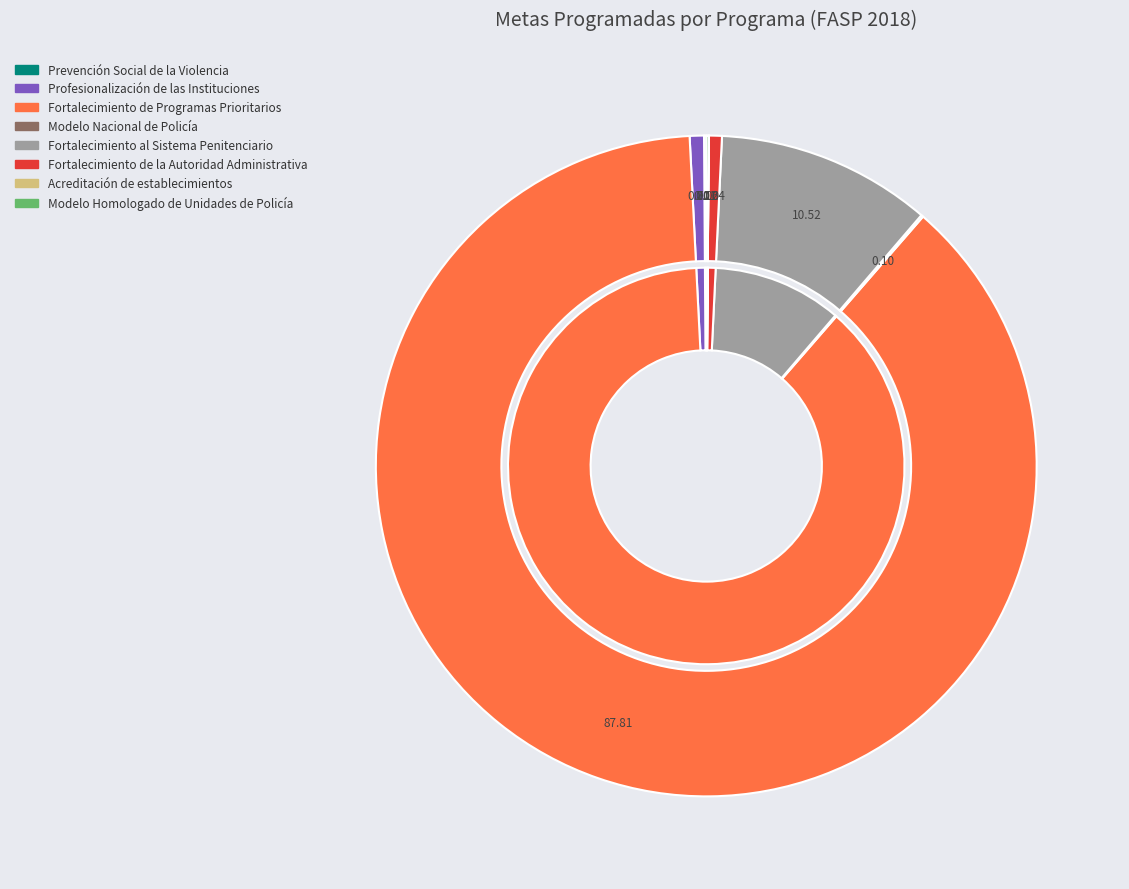

To the nearest percent, what is the difference between the largest and smallest slice percentages?

88%